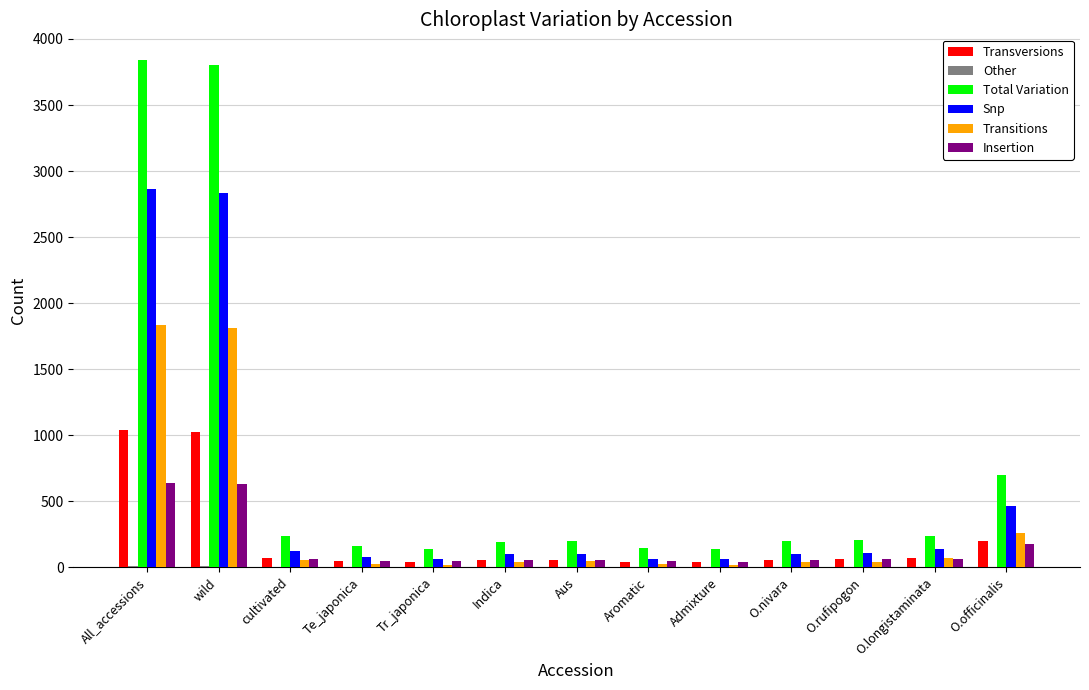

What is the maximum value shown in the chart?

3843